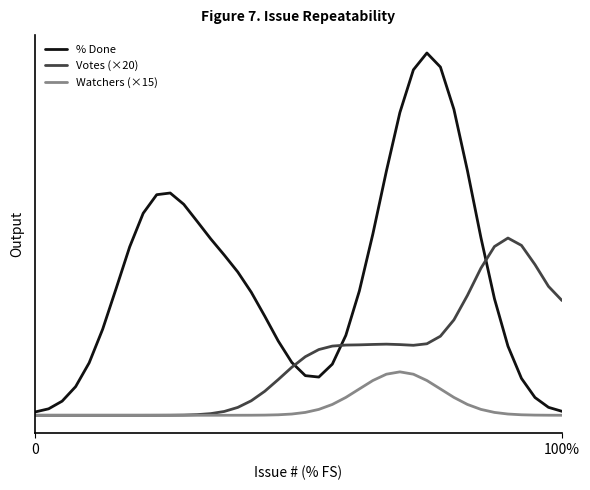

True or false: % Done and Watchers (×15) intersect in this chart.

False